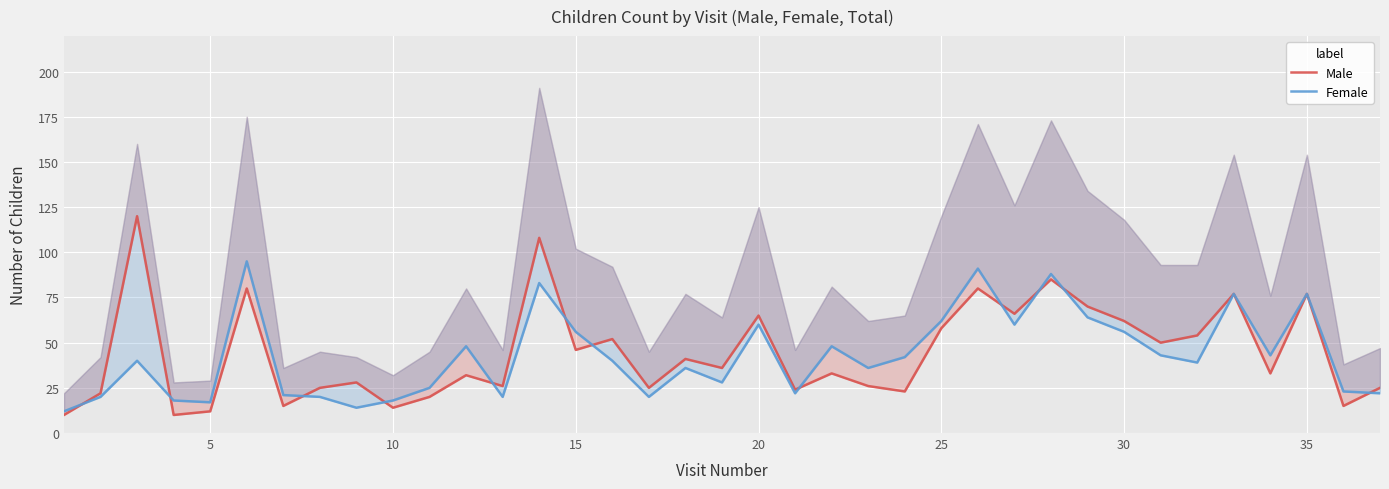

What is the difference between the maximum and minimum values in the Female series?

83